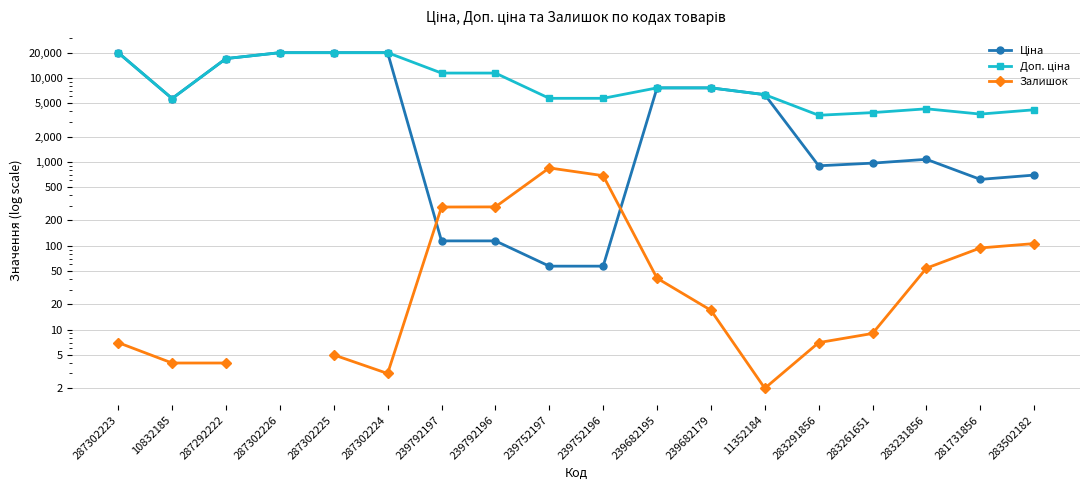

True or false: Доп. ціна has a value of 1605.3 at 283291856.

False